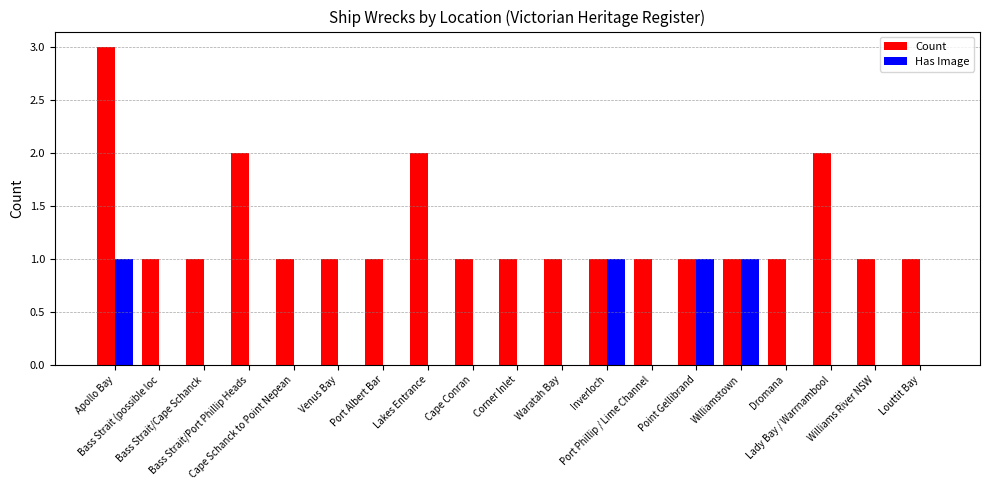

Which series has the largest total across all categories?

Count